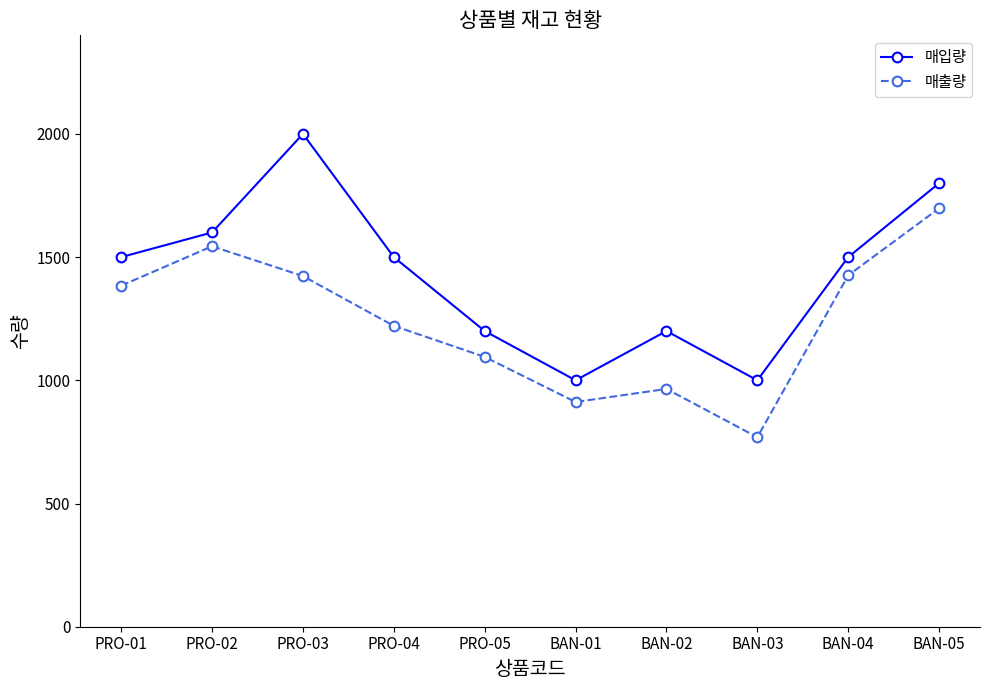

The value of 매입량 at BAN-03 is 1561. True or false?

False